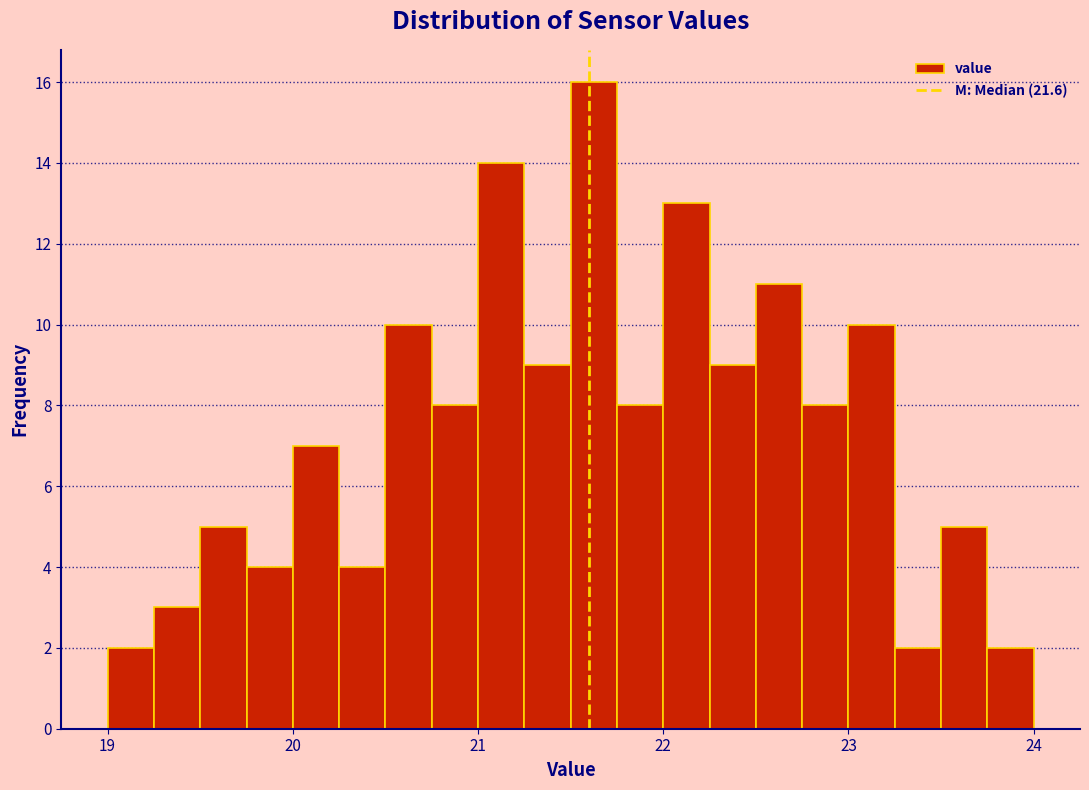

Read against the x-axis, roughly where is the centre of the tallest bar?

21.6